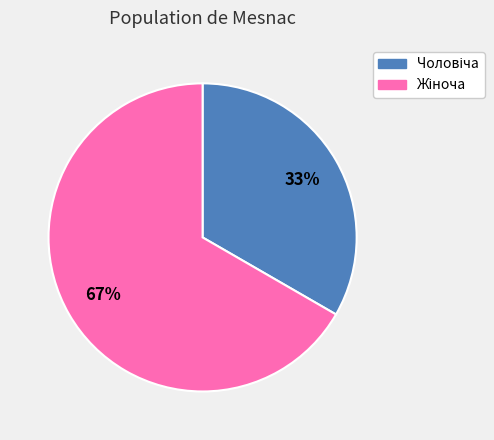

Is there any slice that represents more than half of the pie?

Yes